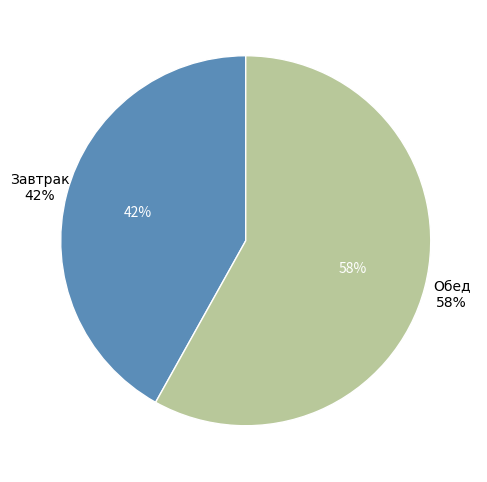

Which category has the biggest portion of the pie?

Обед